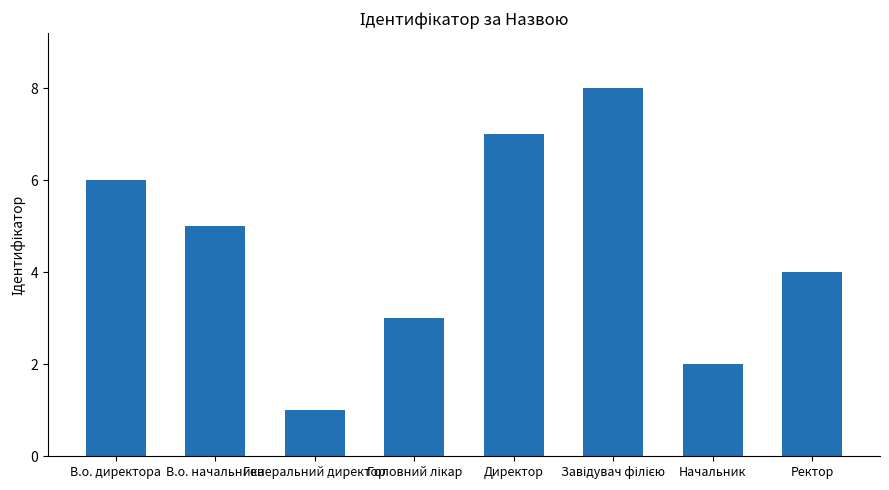

How many values are between 3 and 7?

5